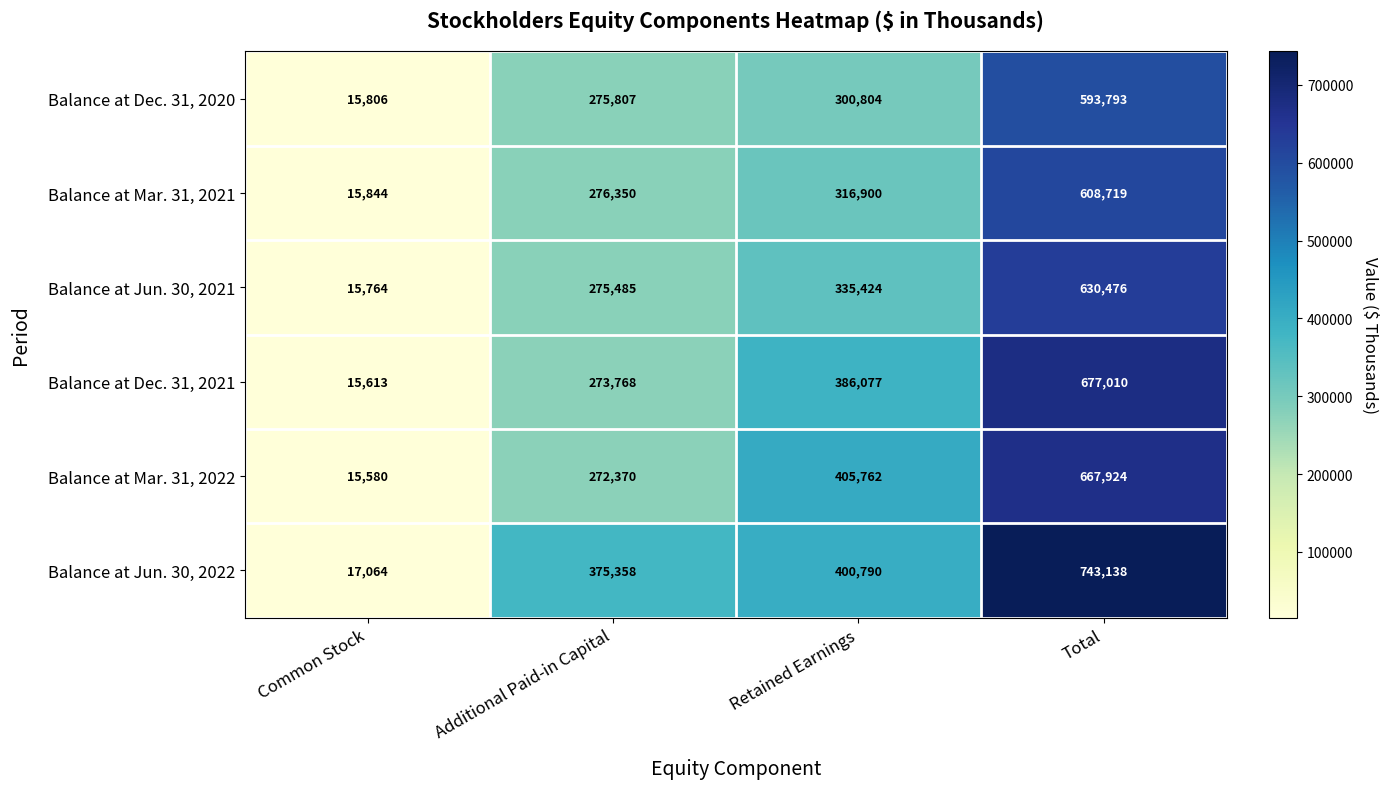

True or false: Balance at Jun. 30, 2021 has a value of 275485 at Additional Paid-in Capital.

True